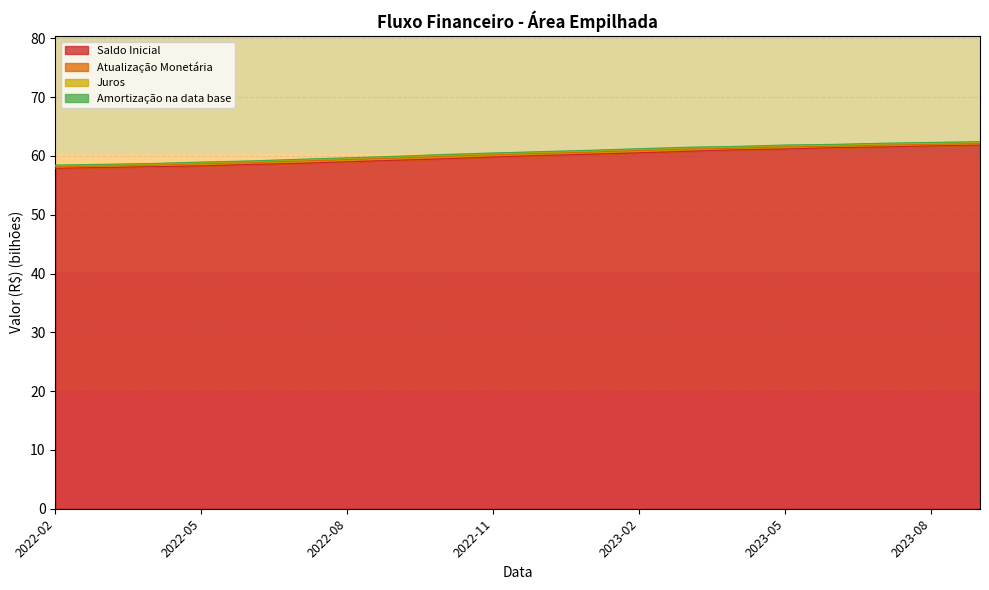

What is the maximum value for Saldo Inicial?

61.9